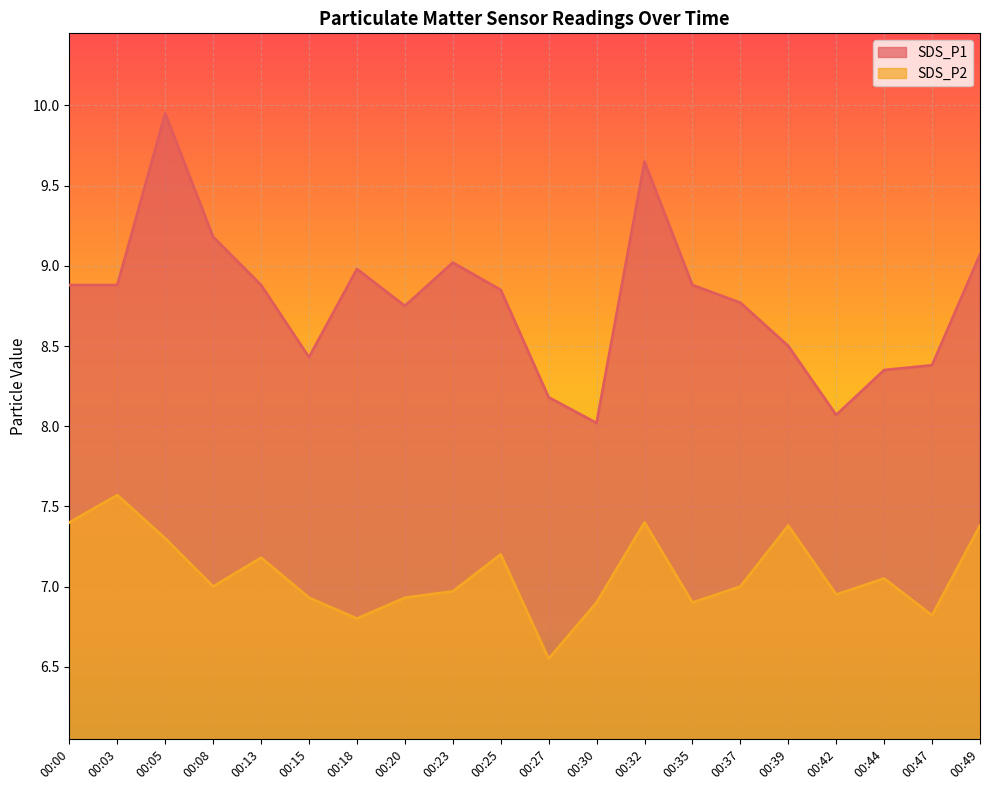

What is the highest value of the SDS_P1 series?

9.9